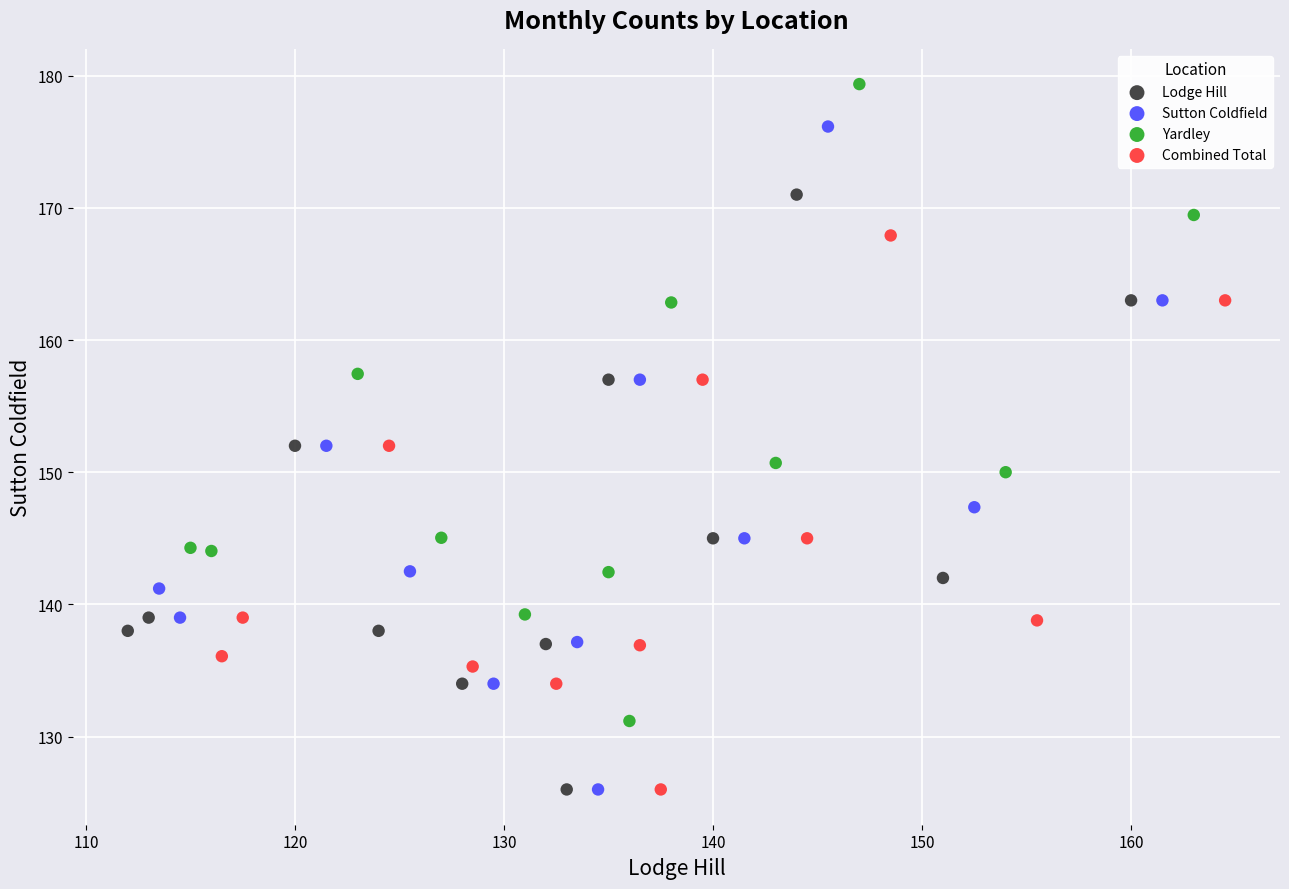

Which series contains the highest Y value?

Yardley